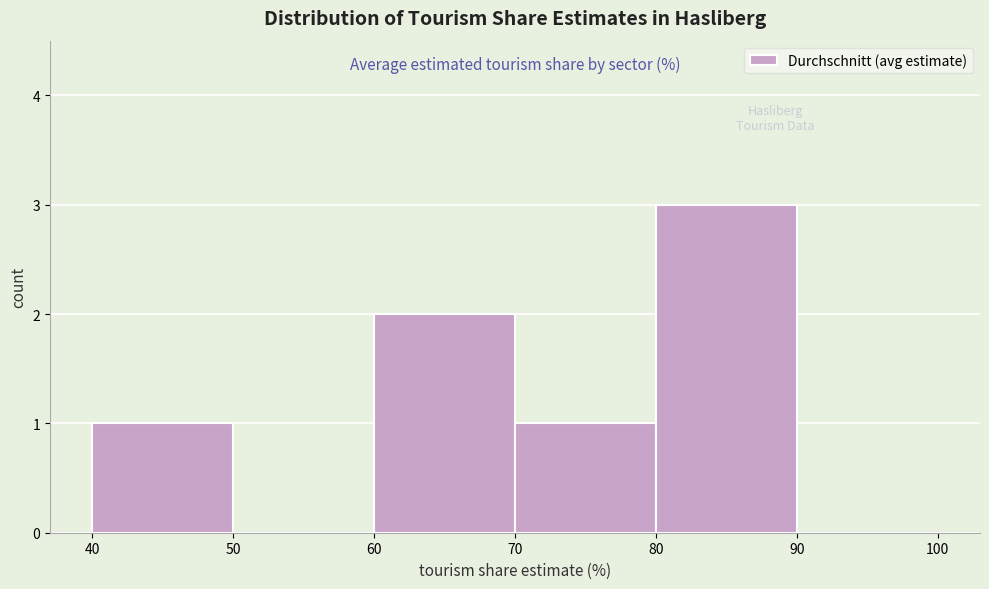

Reading left to right, transcribe this chart: for each bar, give the range it covers on the x-axis and its height. The values are not printed on the chart, so give them approximately, as read against the axis.

40 to 50: 1
50 to 60: 0
60 to 70: 2
70 to 80: 1
80 to 90: 3
90 to 100: 0